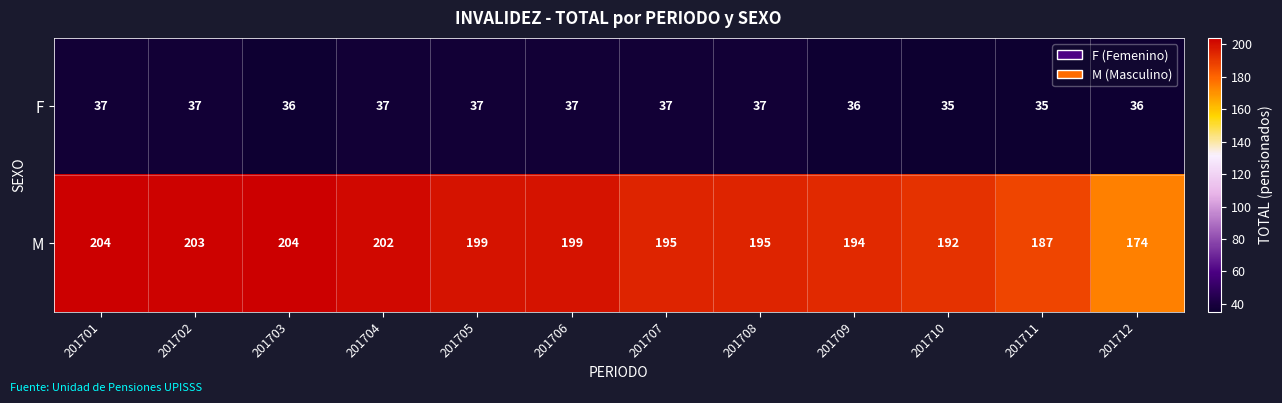

At how many categories does at least one series exceed 50?

12